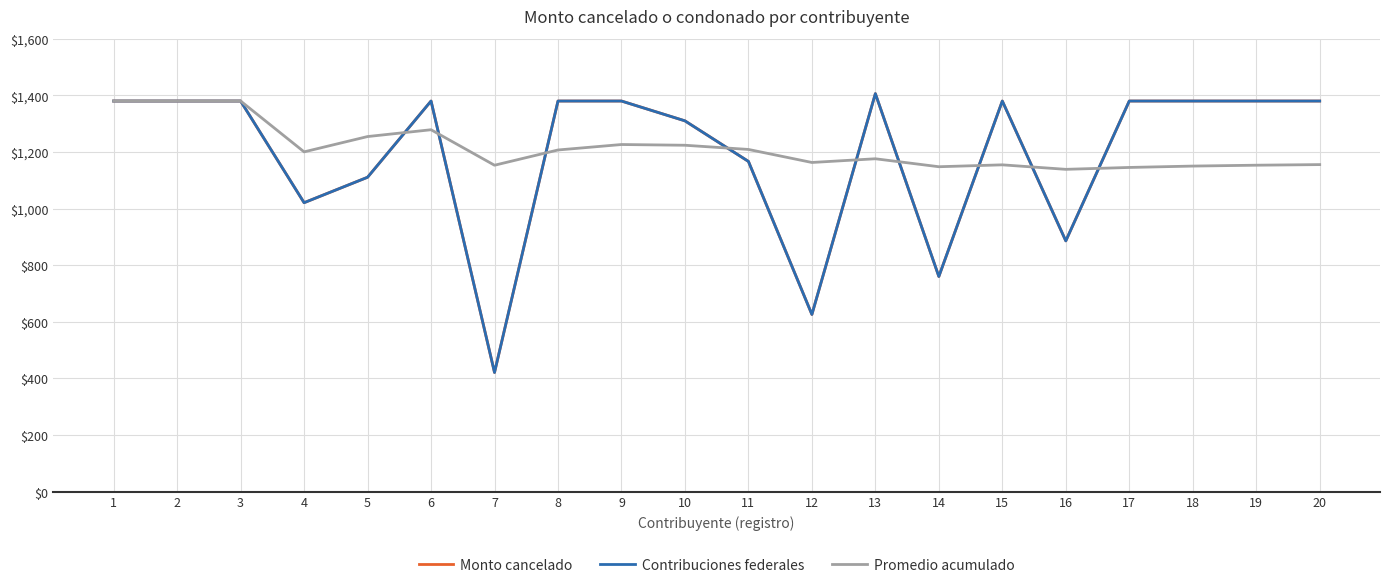

The Monto cancelado series shows 2457.9 at 2. True or false?

False